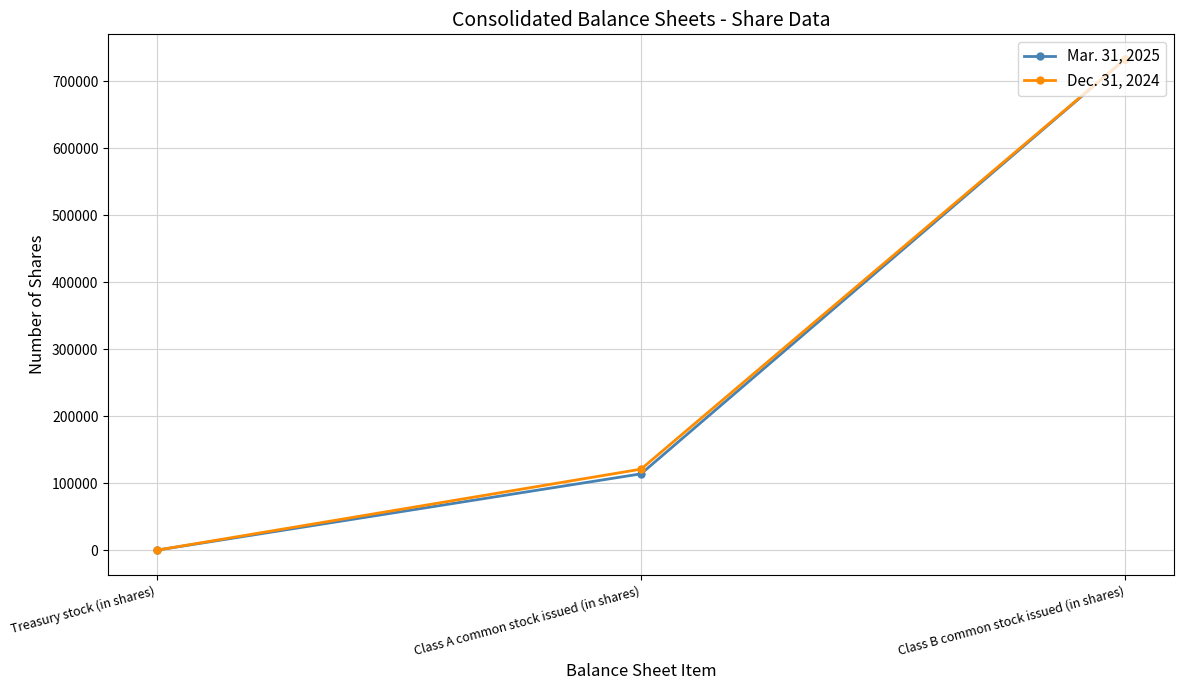

Reading left to right, transcribe all the data shown in this chart.

Mar. 31, 2025: 100	114000	733000
Dec. 31, 2024: 100	121000	733000